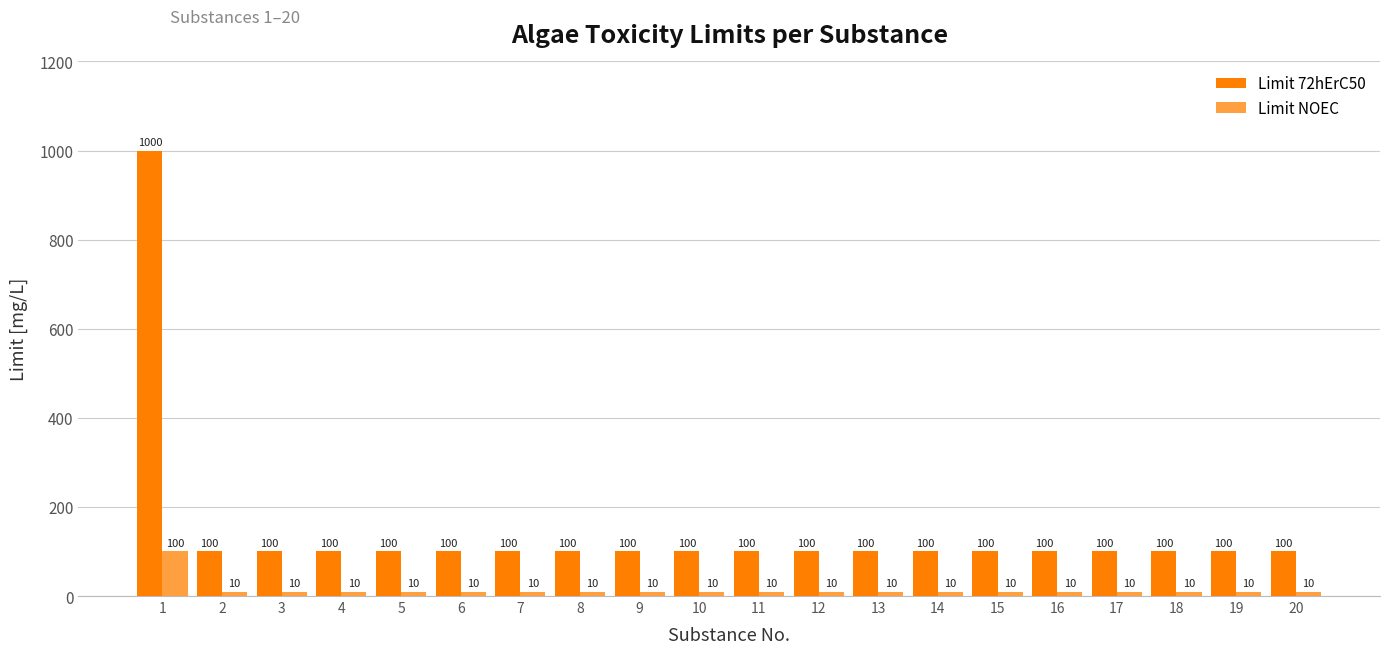

What is the value of the Limit NOEC bar at the 7th from the left?

10